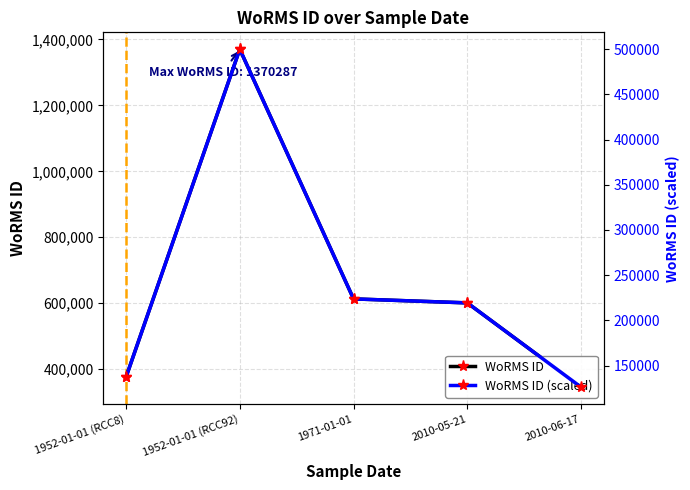

Where does the WoRMS ID series first go above 601010?

1952-01-01 (RCC92)